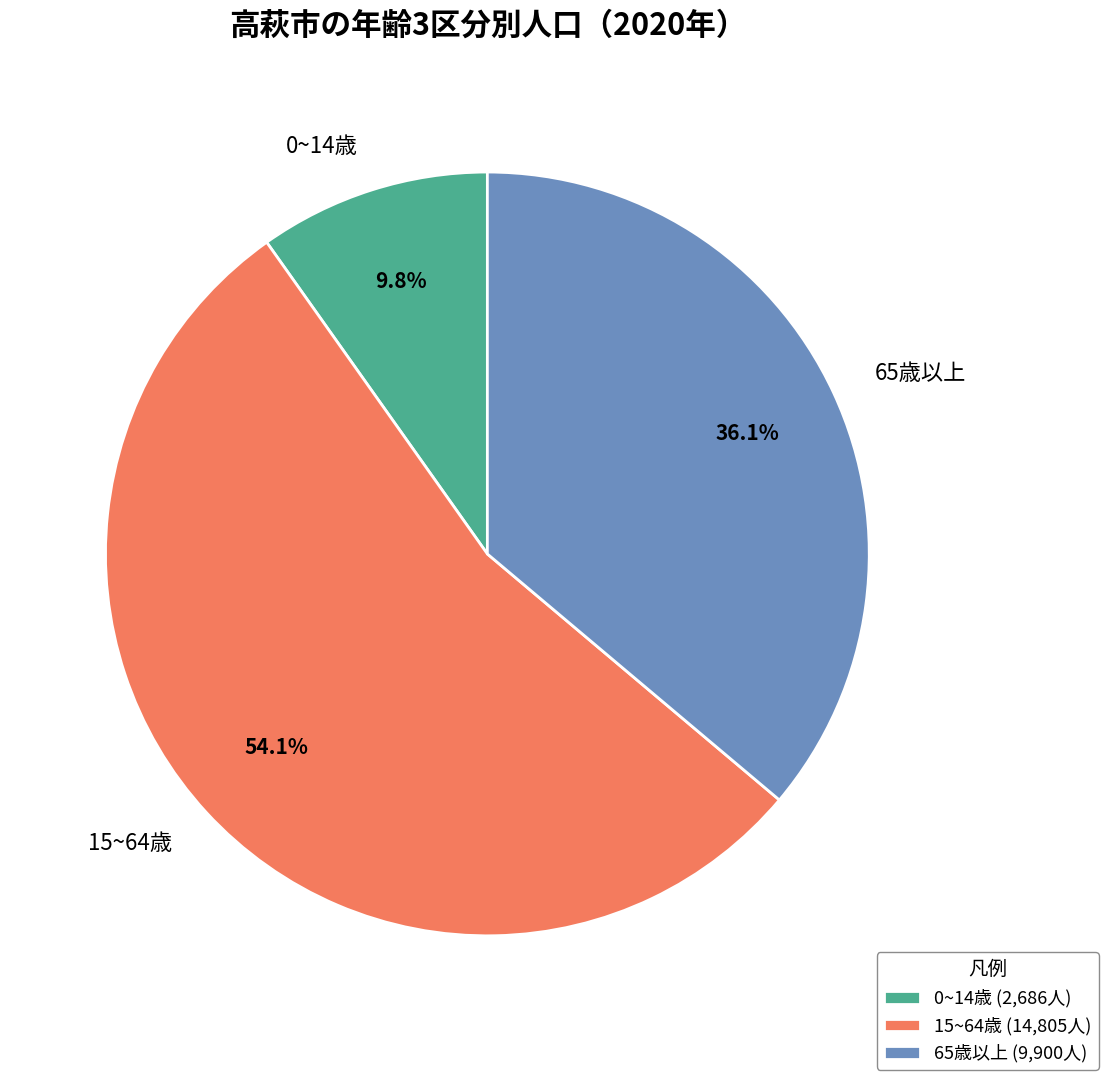

Between 65歳以上 and 0~14歳, which is larger?

65歳以上